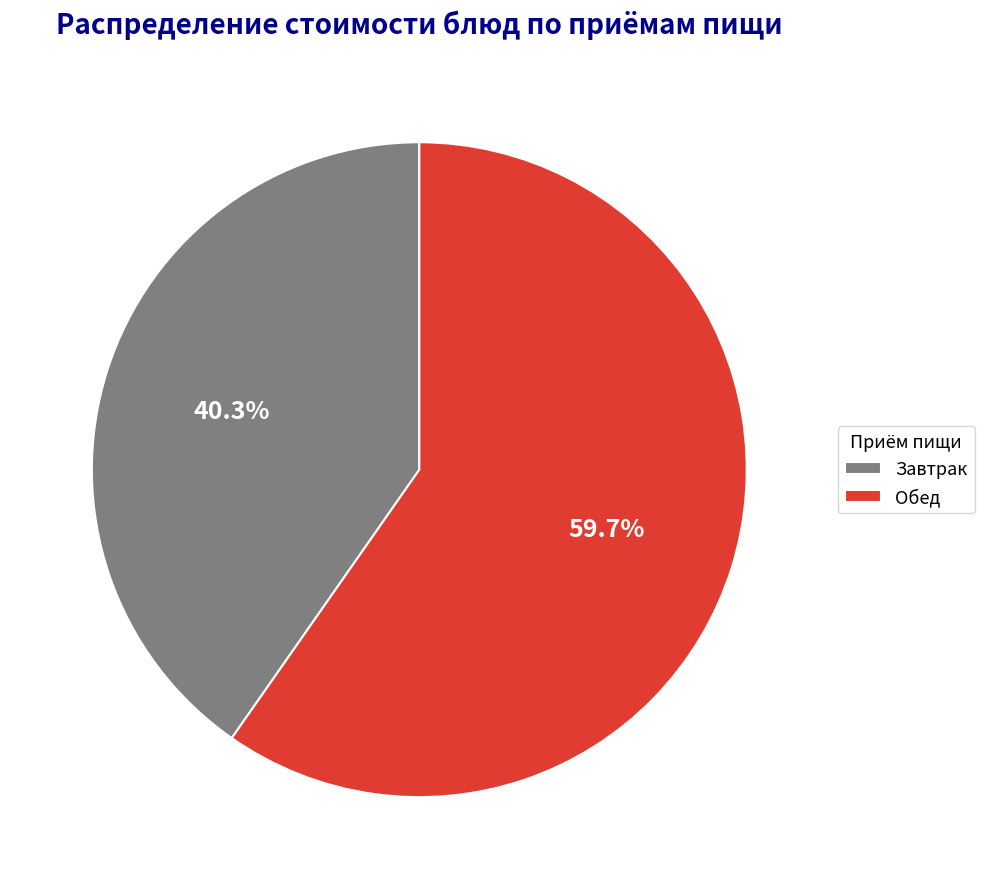

Which slice is the smallest?

Завтрак